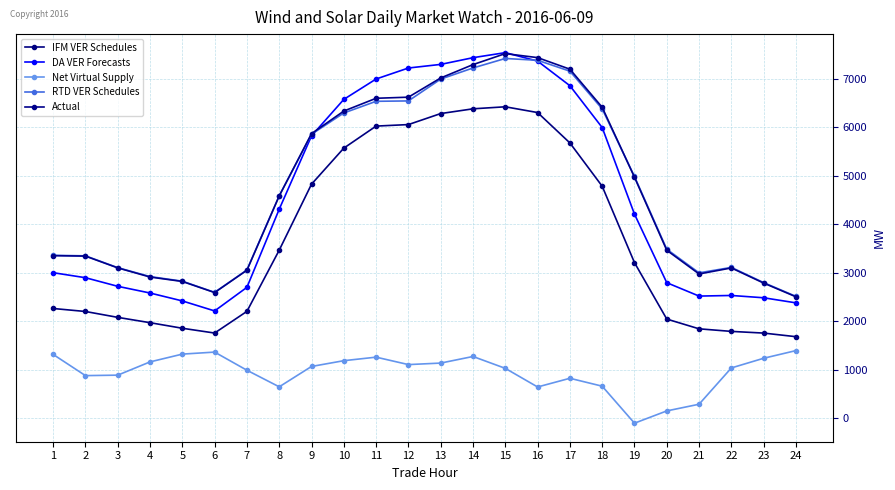

Which label corresponds to the smallest value in the chart?

19